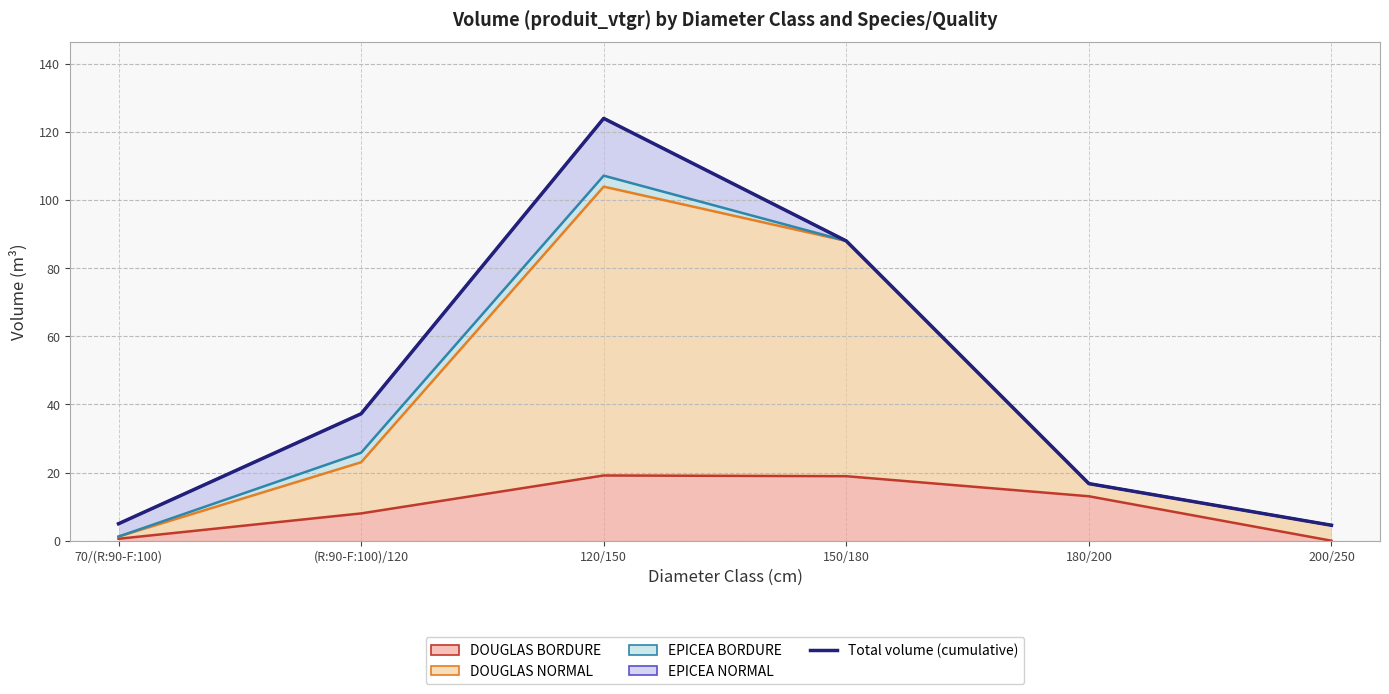

How many categories are shown in the chart?

6